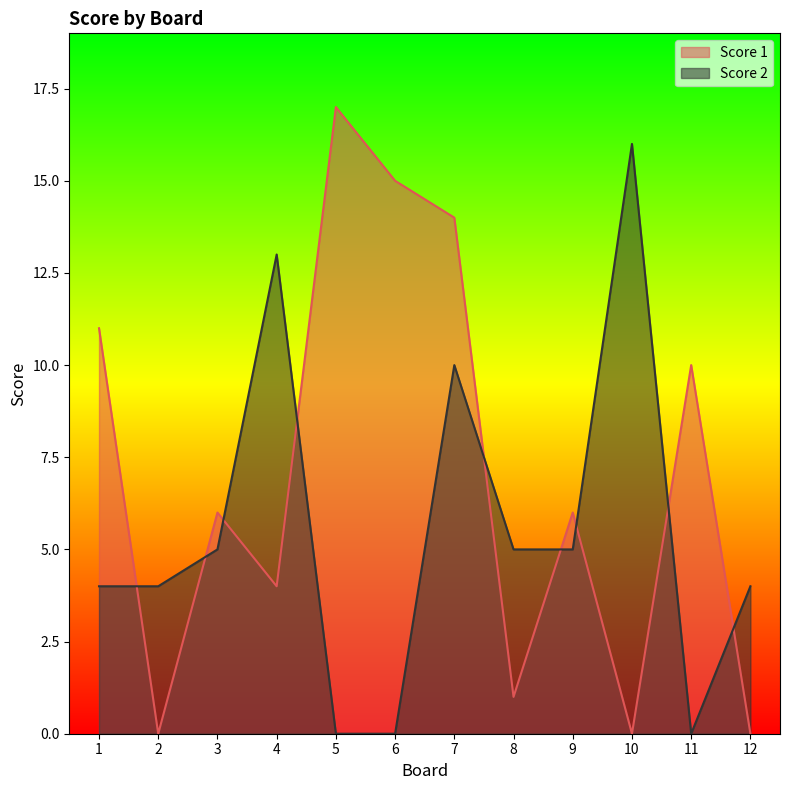

Where does the Score 2 series first go above 5?

4